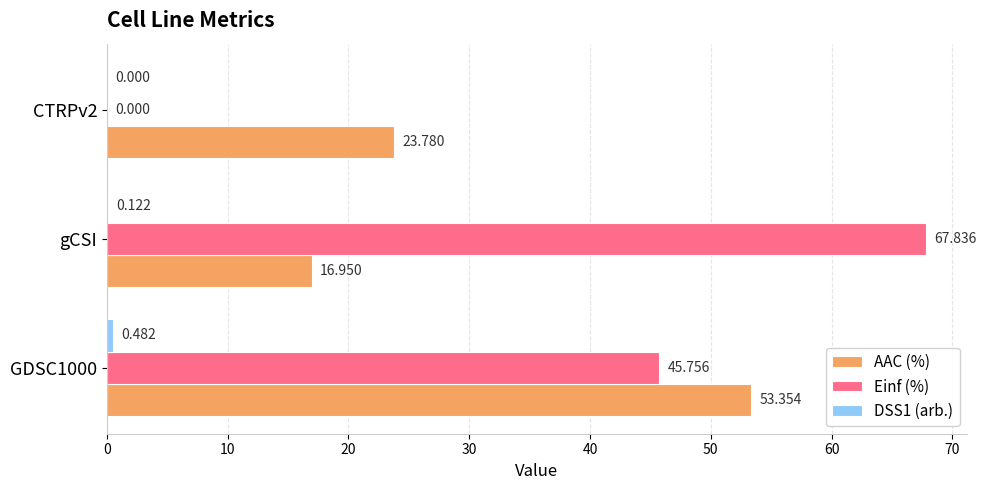

Which series changed the most between GDSC1000 and gCSI?

AAC (%)